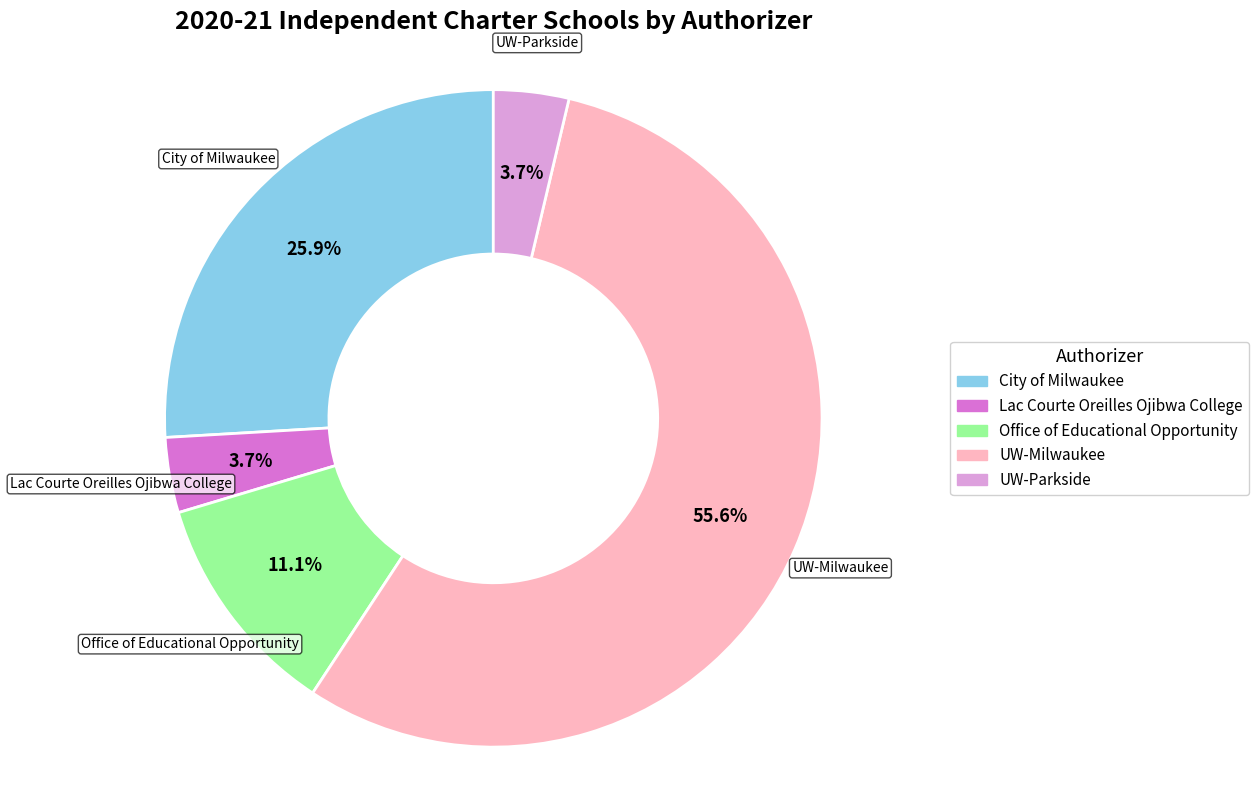

Which has a higher value, Lac Courte Oreilles Ojibwa College or Office of Educational Opportunity?

Office of Educational Opportunity